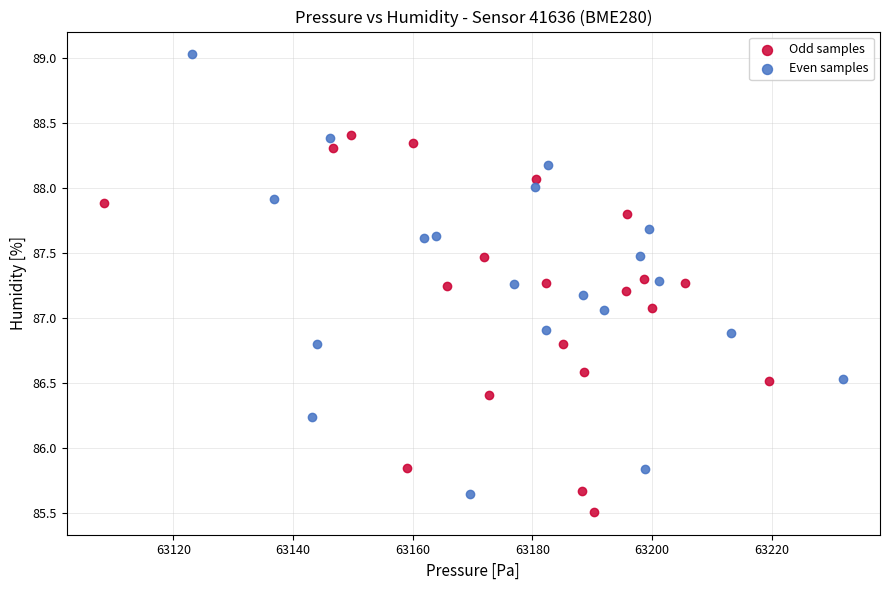

What are all the series names shown in the legend?

Odd samples, Even samples